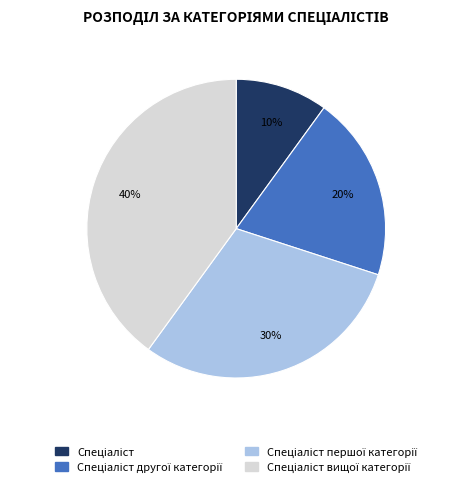

How many segments does this pie chart have?

4